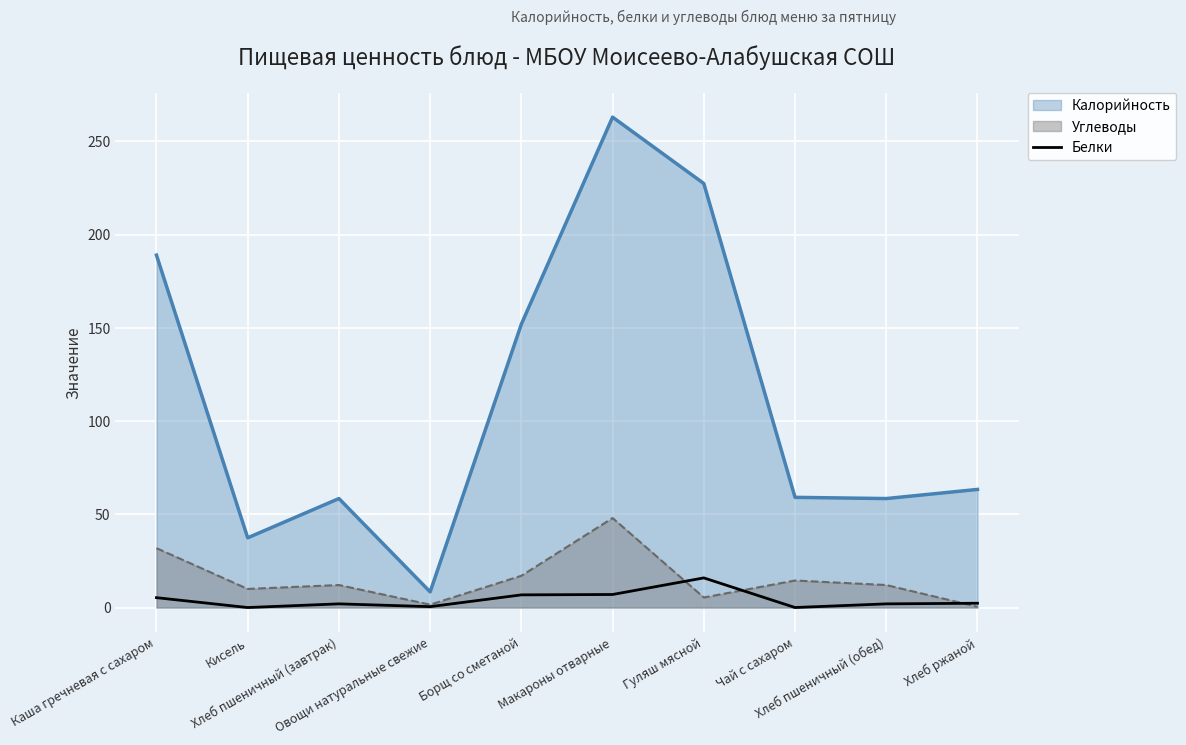

The value at Борщ со сметаной is 2.2. True or false?

False